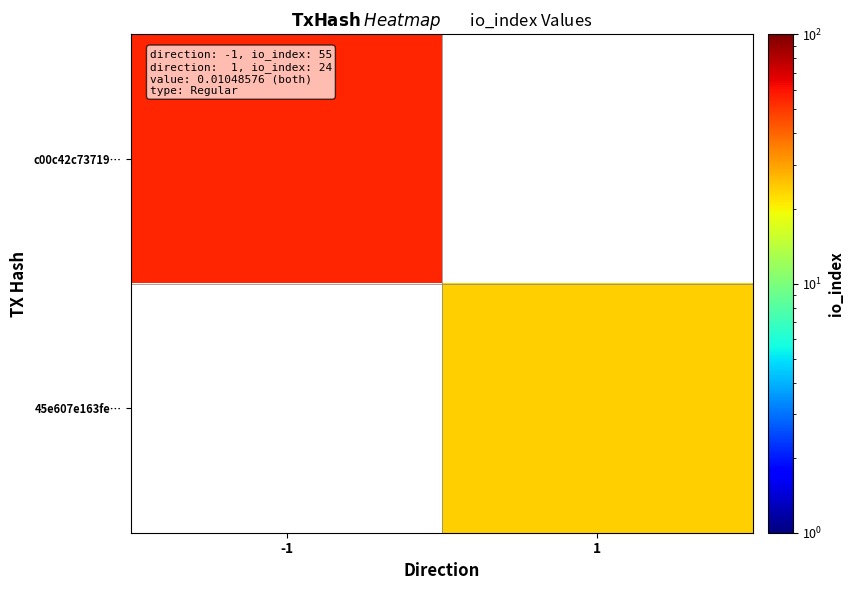

Which series has the widest spread of values?

c00c42c73719…